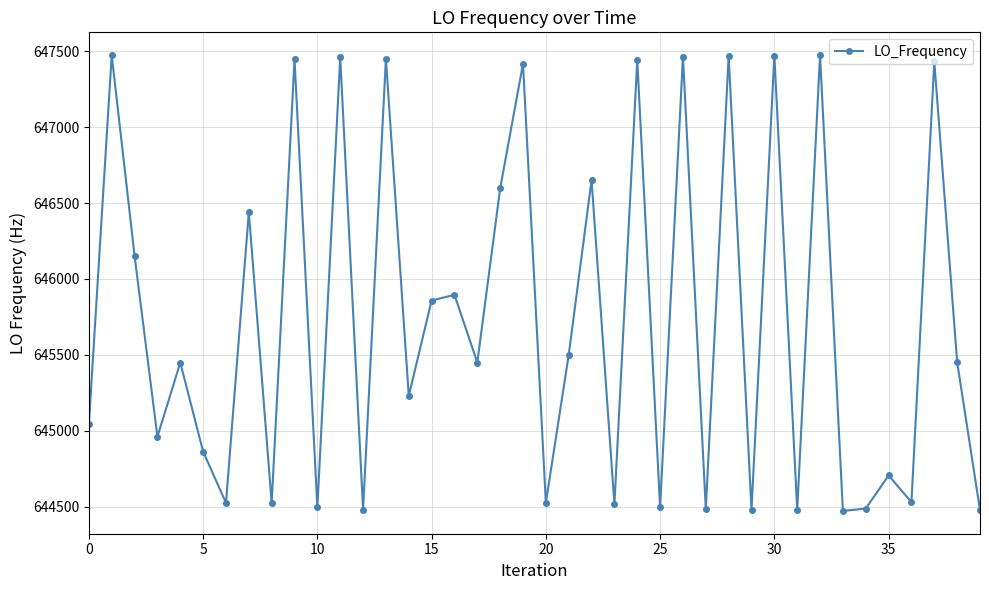

What is the value of the 2nd point from the left?

647474.7